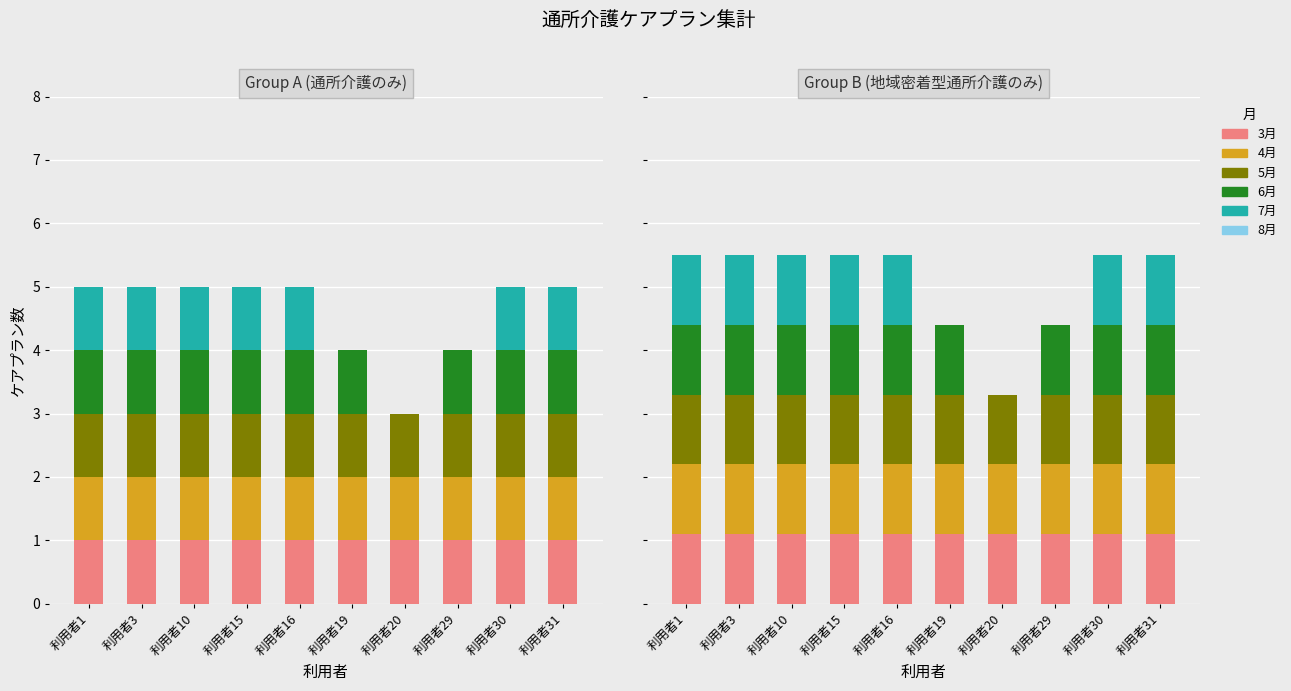

Does the chart contain stacked bars?

No